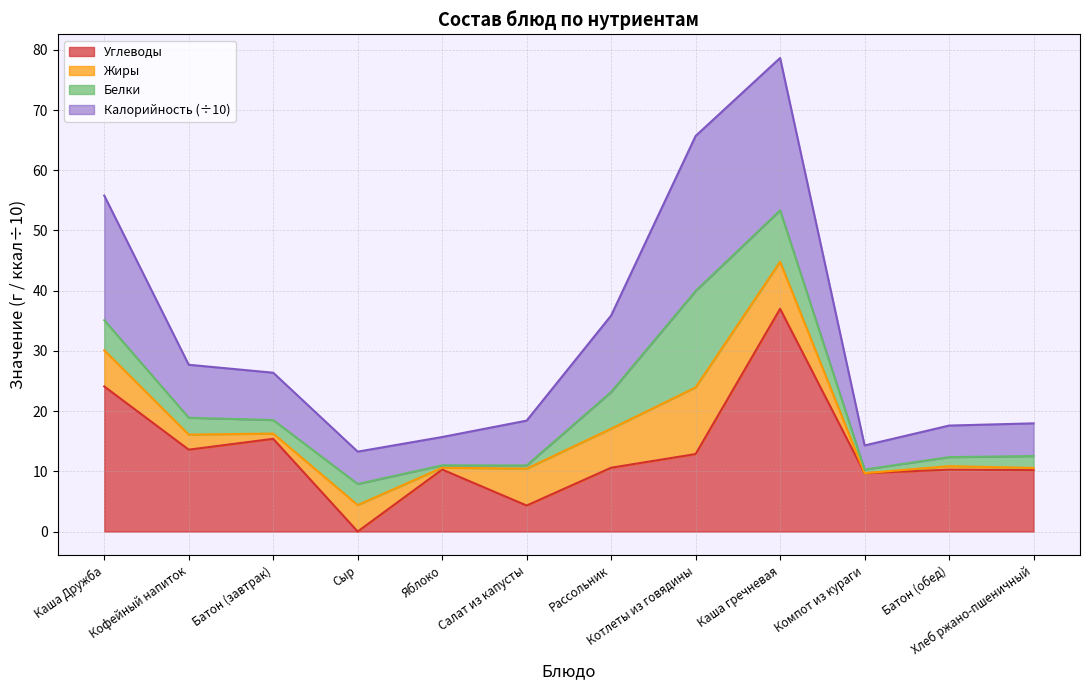

What is the label of the 4th point from the right?

Каша гречневая